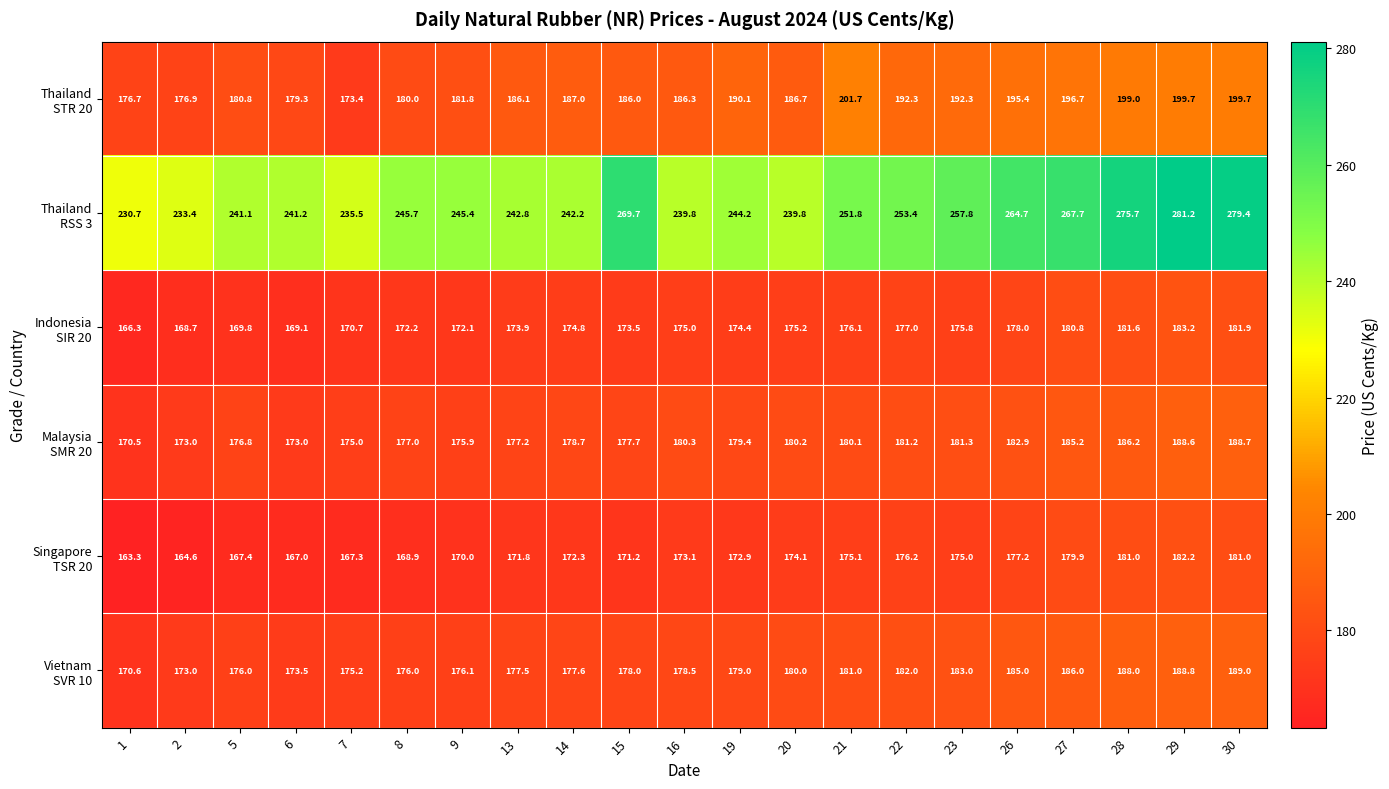

At which category is the sum across all series the highest?

29